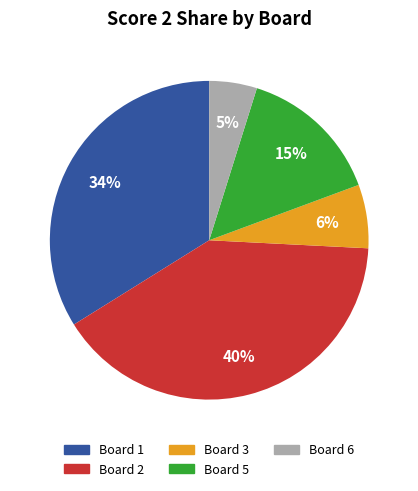

To the nearest percent, what is the difference between the largest and smallest slice percentages?

35%